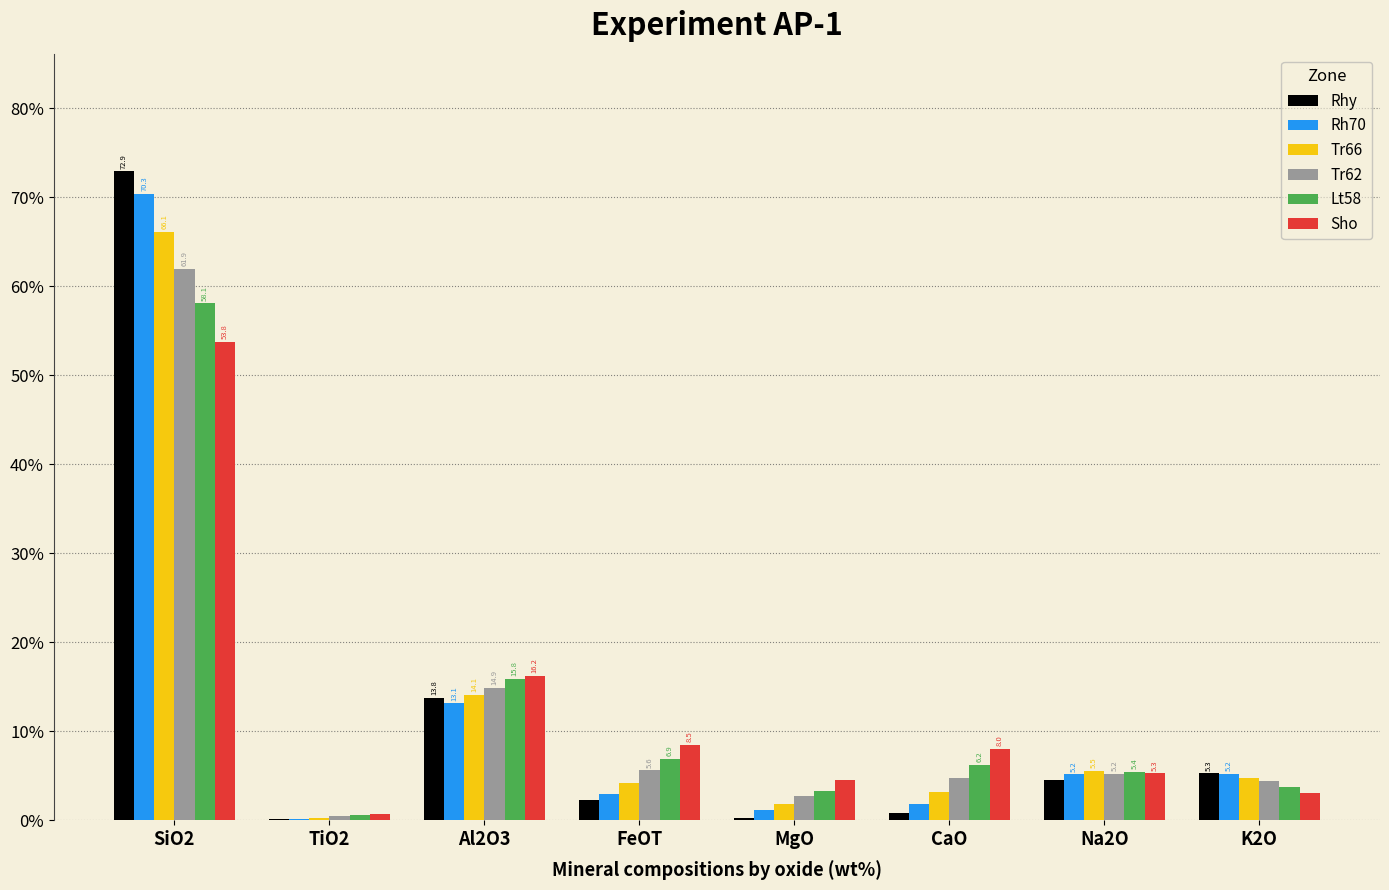

What is the difference between the Sho values at TiO2 and K2O?

2.4